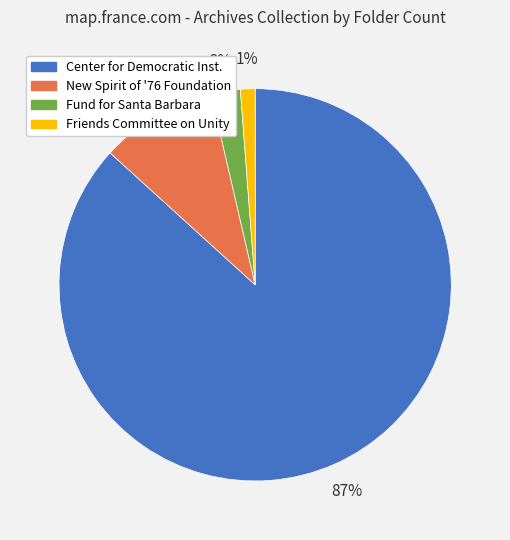

To the nearest percent, what is the difference between the largest and smallest slice percentages?

86%